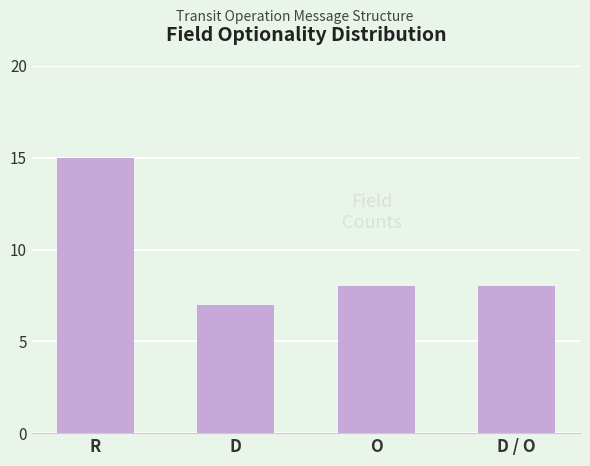

Approximately how many times larger is the value at O compared to R?

0.5